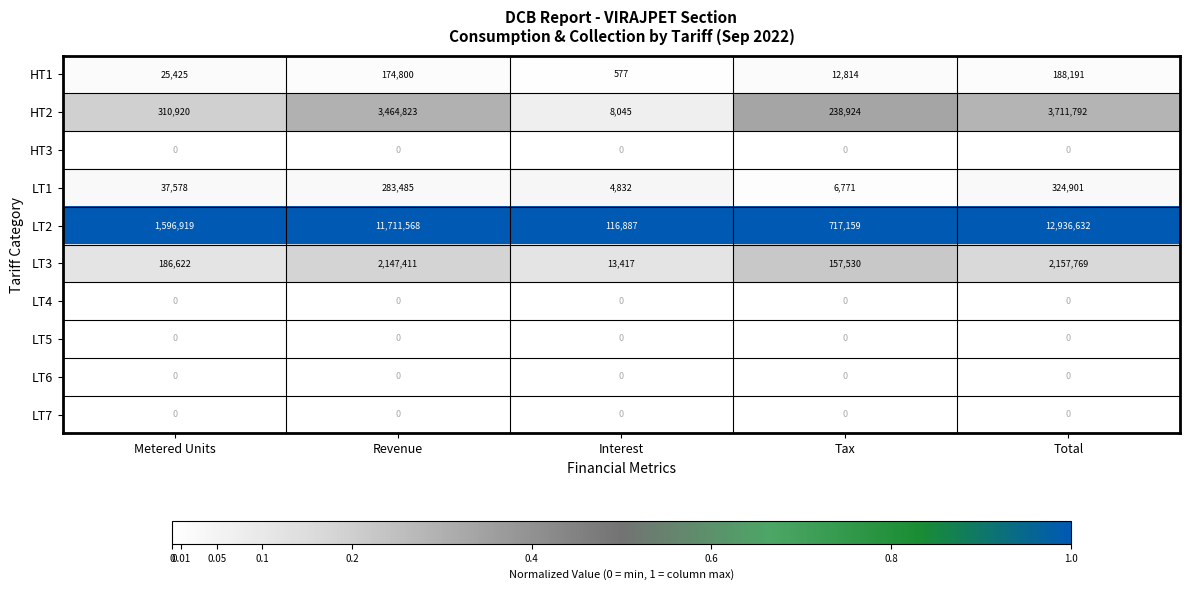

How many data points does each series have?

5